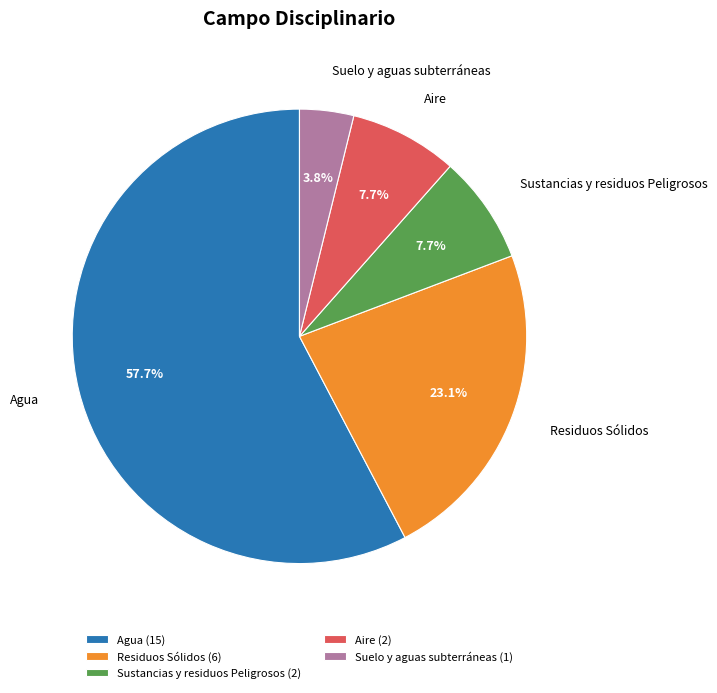

What percentage is the Sustancias y residuos Peligrosos slice, to the nearest percent?

8%